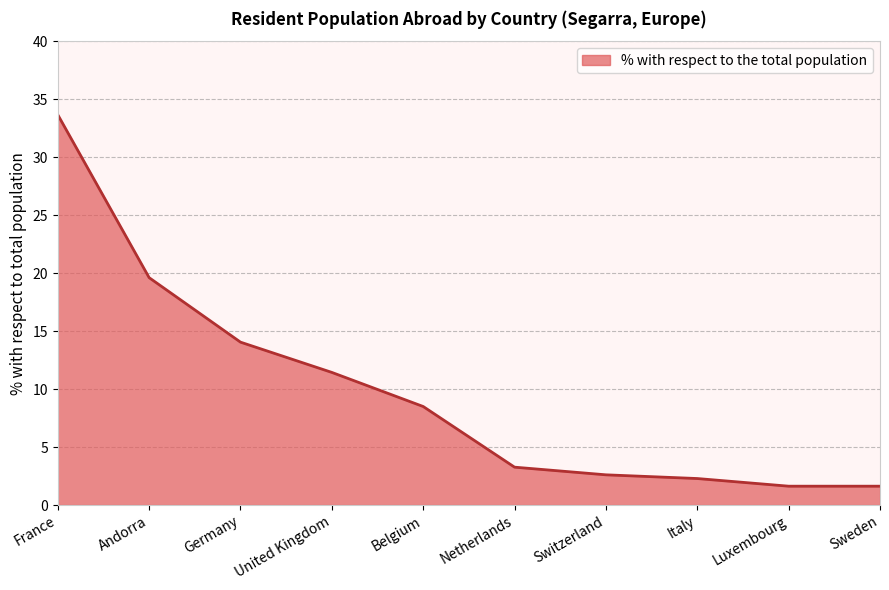

What is the greatest value displayed?

33.7